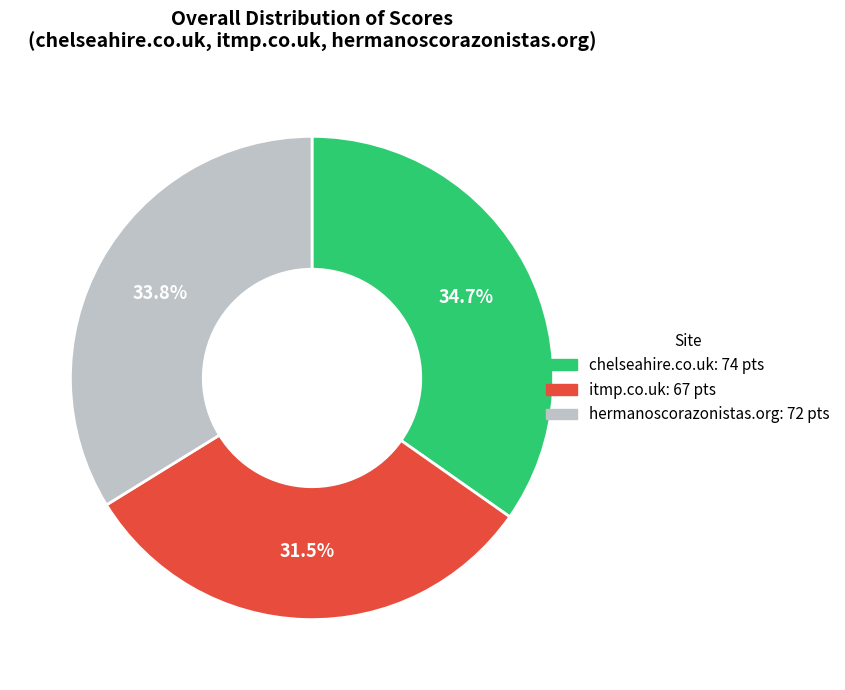

Is it true that itmp.co.uk is 21% of the pie?

False